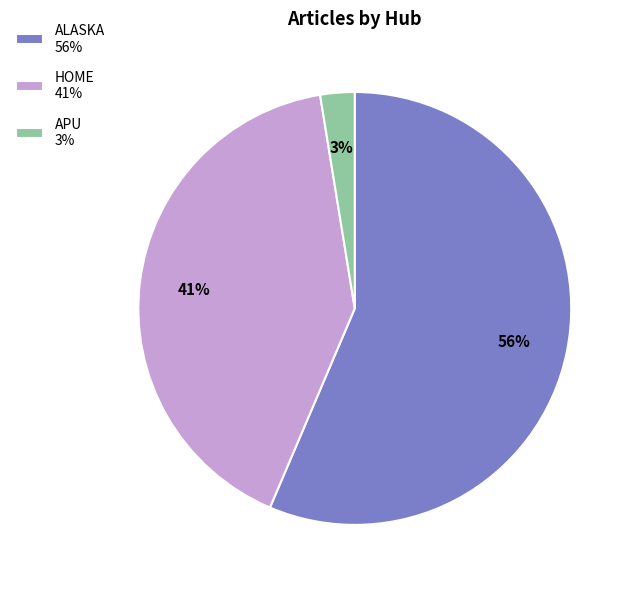

Does APU account for over 50% of the chart?

No